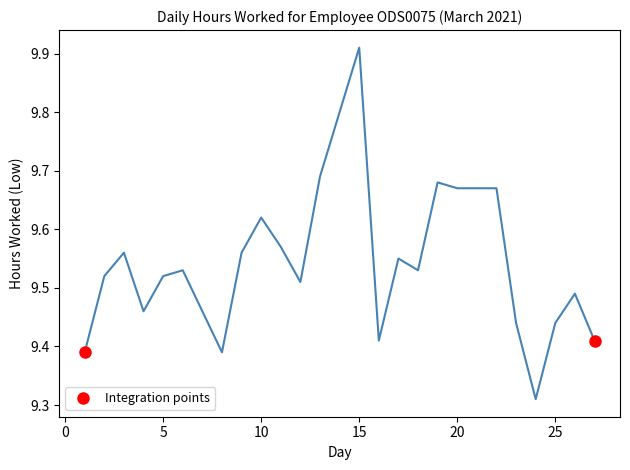

Which category has the highest value across all series?

15